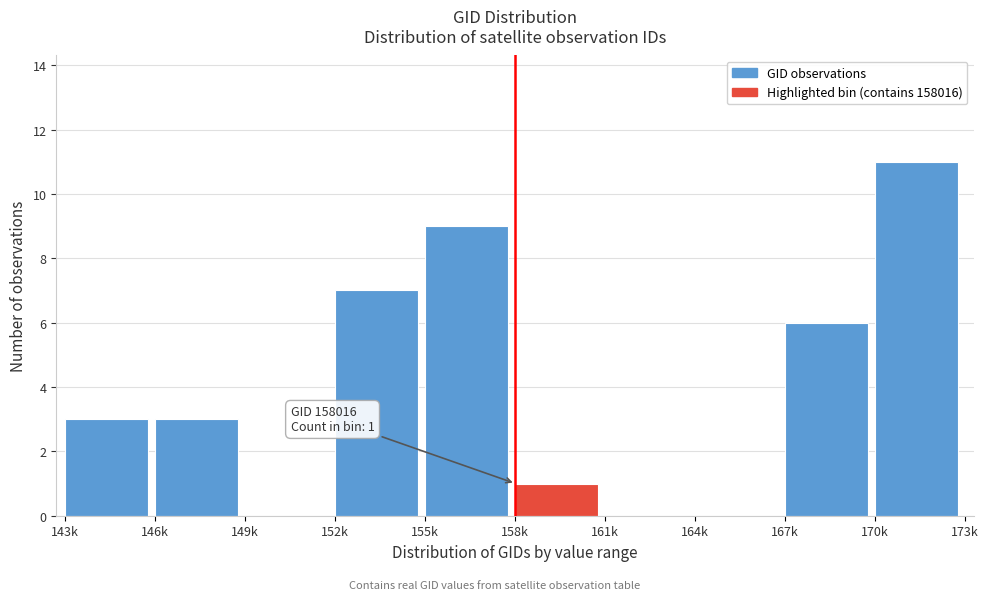

Reading right to left, what are all the values shown in this chart?

170k=11	167k=6	164k=0	161k=0	158k=1	155k=9	152k=7	149k=0	146k=3	143k=3